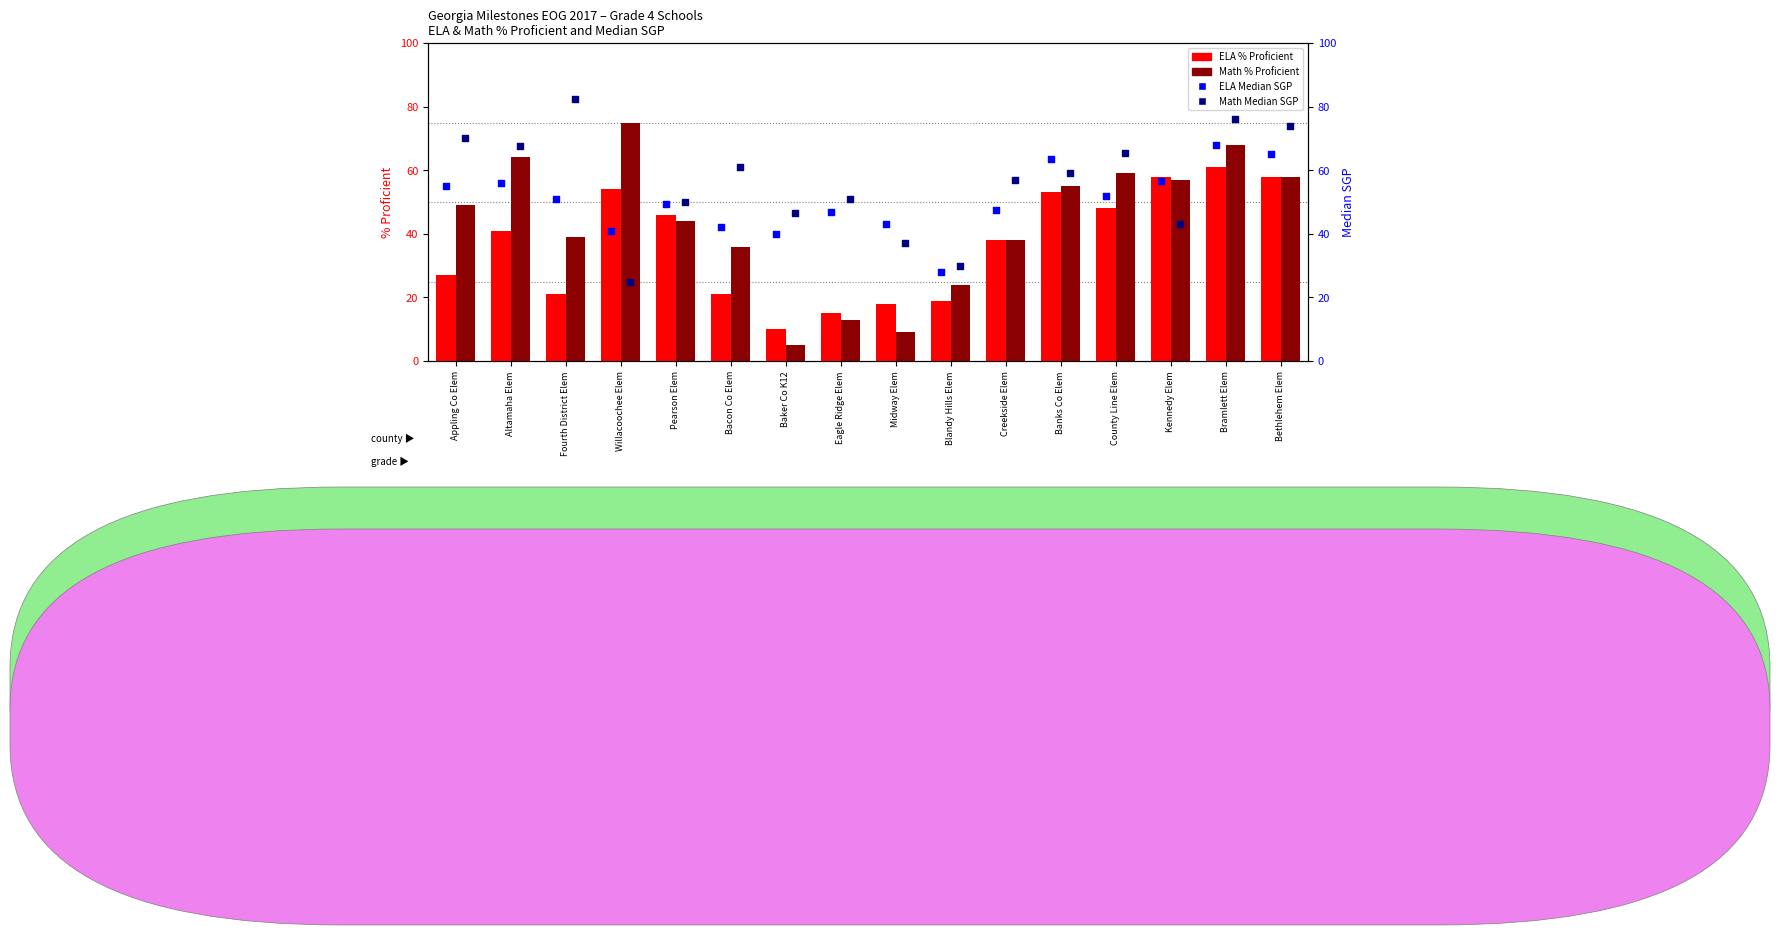

At how many categories does at least one series exceed 13?

16